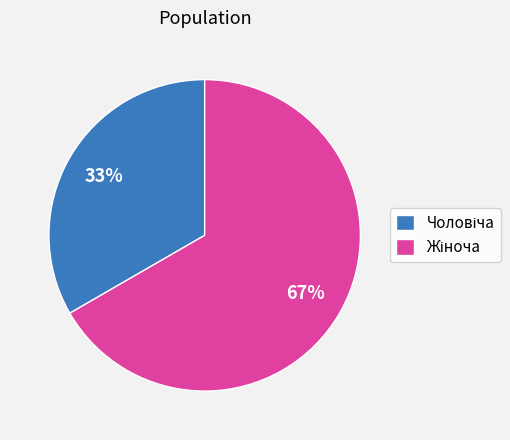

Is there a majority slice in this chart?

Yes